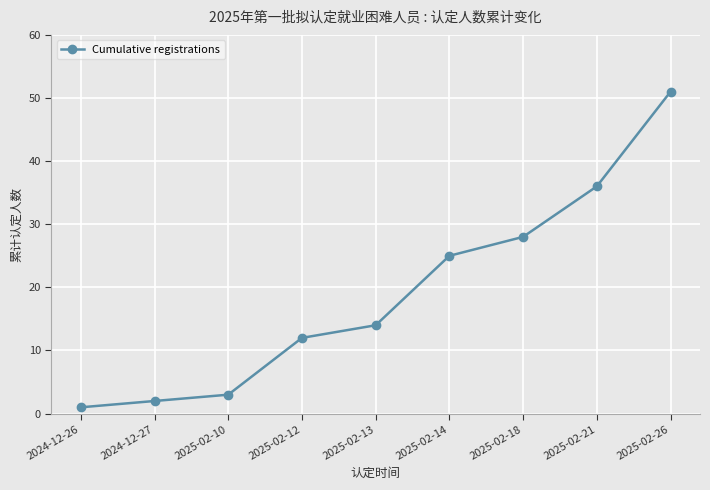

What is the smallest value displayed?

1